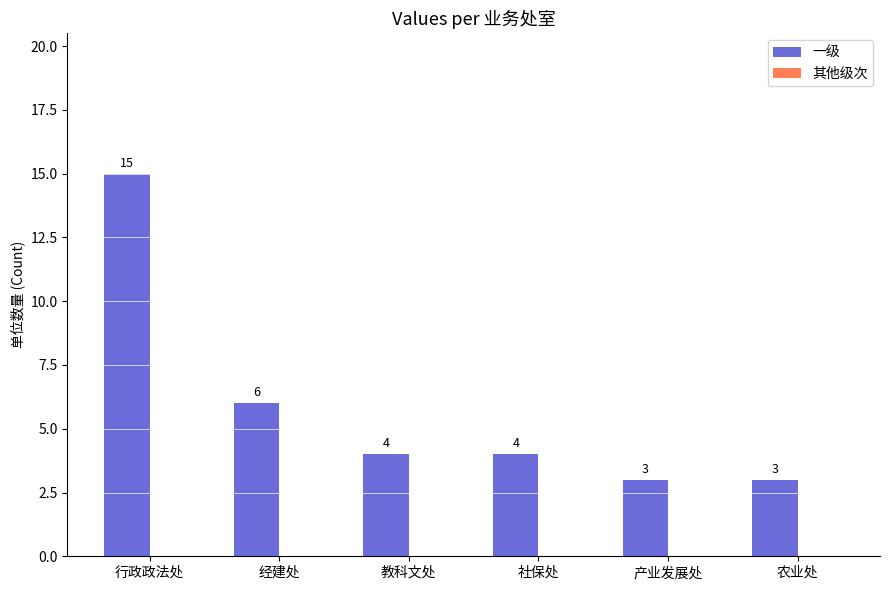

What value does the data have at 经建处, to the nearest 5?

5